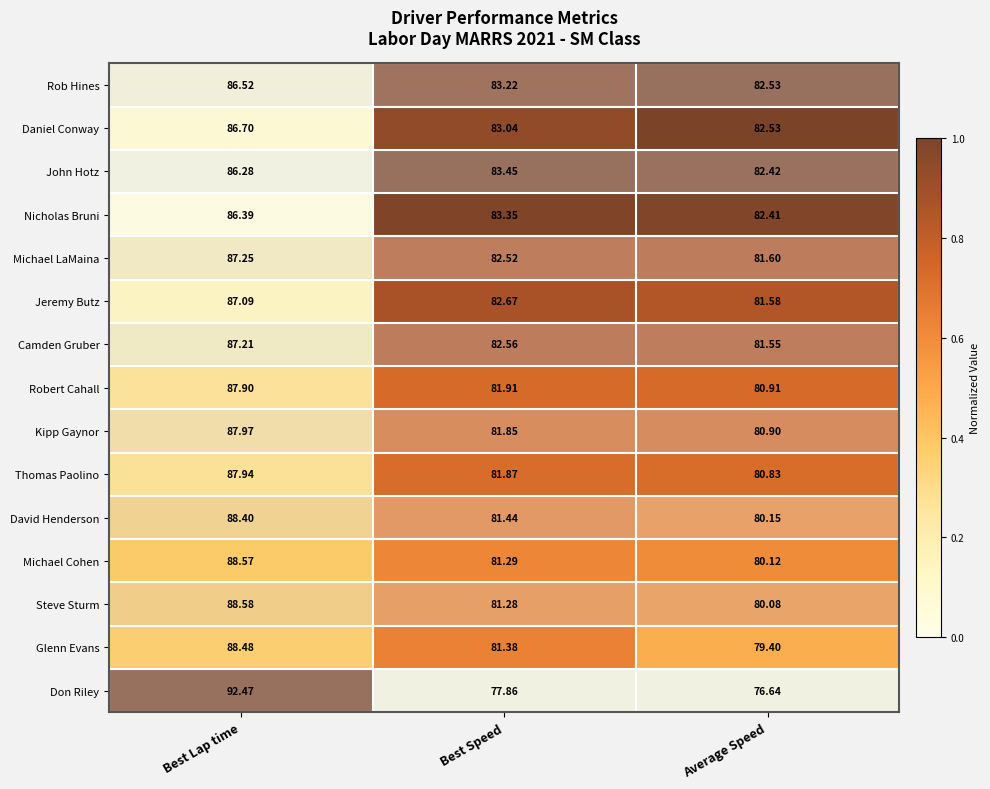

Is the value of Glenn Evans at Average Speed greater than the value of Nicholas Bruni at Best Lap time?

No